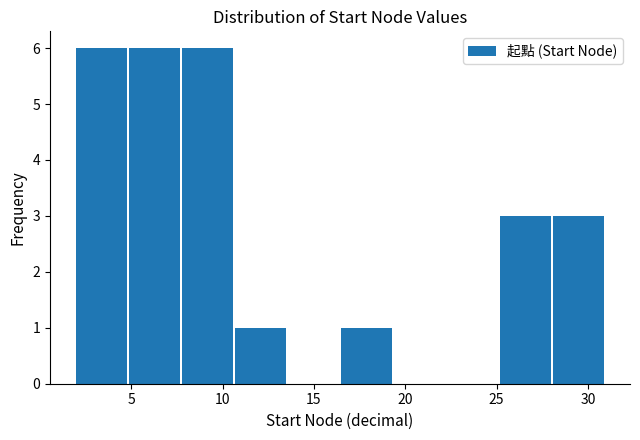

Reading left to right, transcribe this chart: for each bar, give the range it covers on the x-axis and its height. Neither the bar edges nor the heights are printed on the chart, so give them approximately, as read against the axes.

2.0 to 4.9: 6
4.9 to 7.8: 6
7.8 to 10.7: 6
10.7 to 13.6: 1
13.6 to 16.5: 0
16.5 to 19.4: 1
19.4 to 22.3: 0
22.3 to 25.2: 0
25.2 to 28.1: 3
28.1 to 31.0: 3